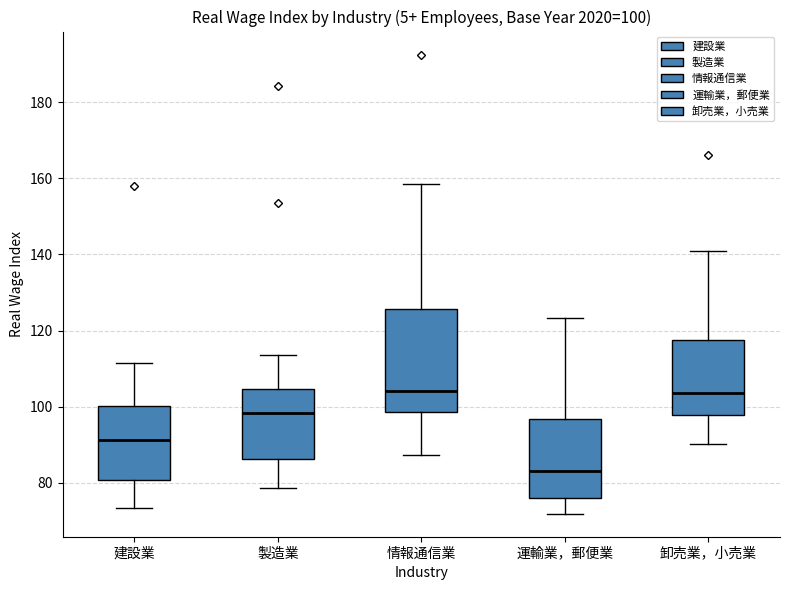

Which box is the tallest, from its lower edge to its upper edge?

情報通信業